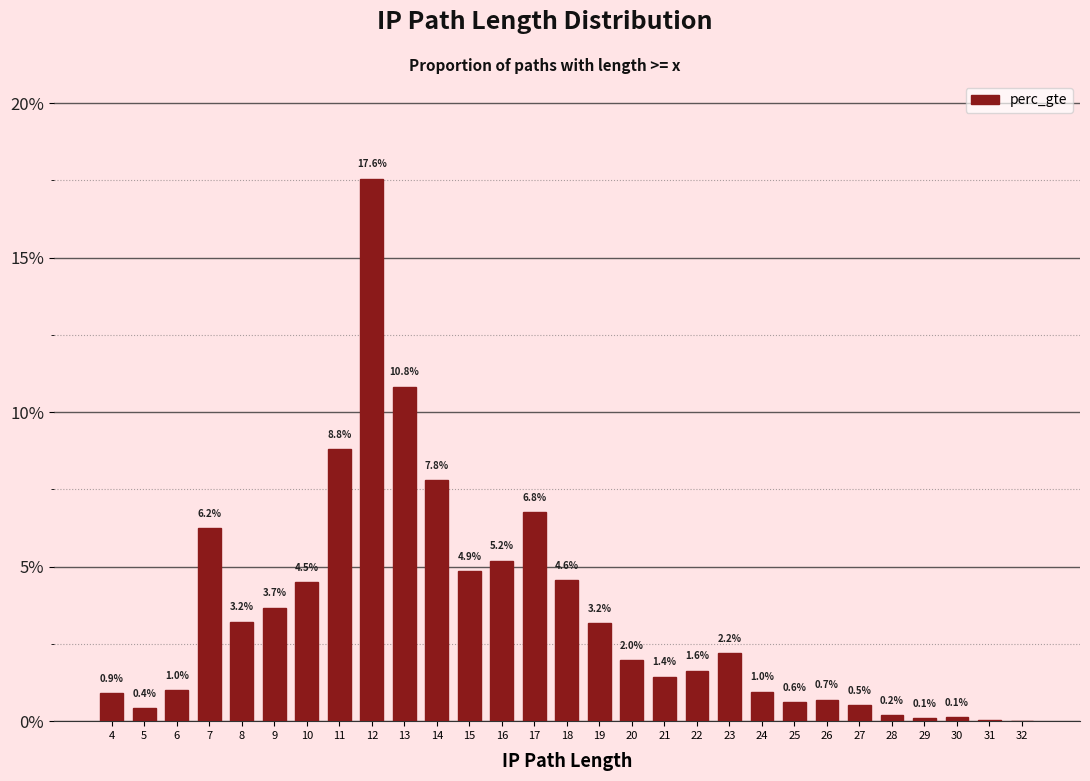

What is the maximum value shown in the chart?

17.6